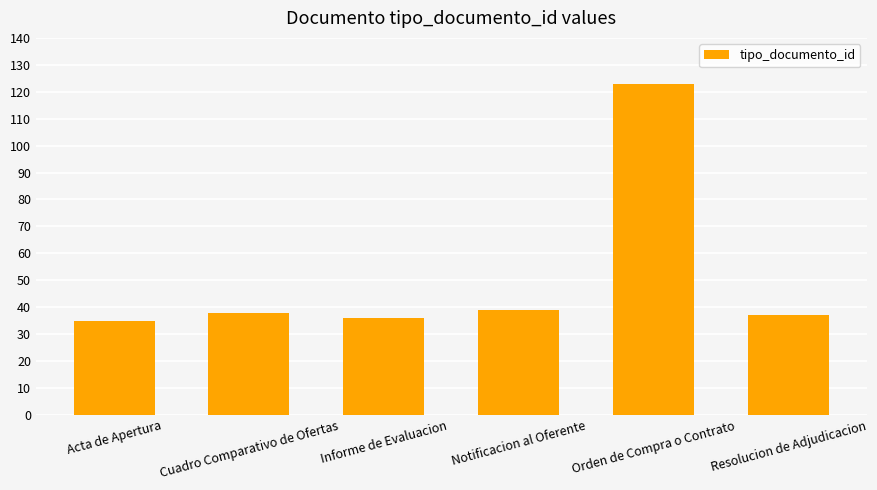

What is the value of the 2nd bar from the left?

38